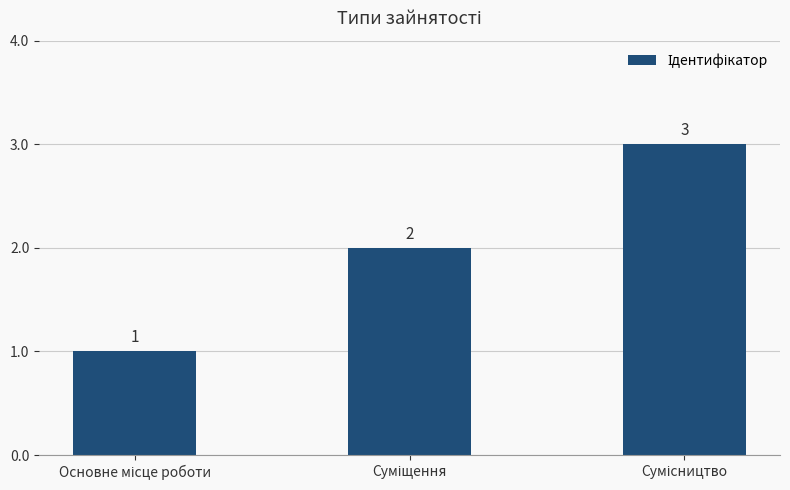

What is the value of the 2nd bar from the left?

2